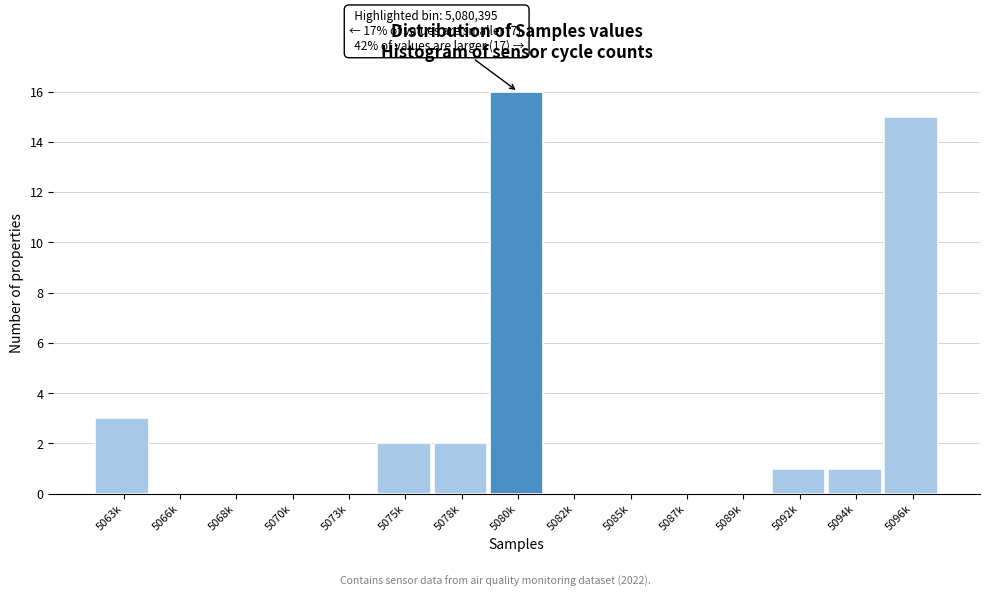

Reading right to left, what are all the values shown in this chart?

5096k=15	5094k=1	5092k=1	5089k=0	5087k=0	5085k=0	5082k=0	5080k=16	5078k=2	5075k=2	5073k=0	5070k=0	5068k=0	5066k=0	5063k=3